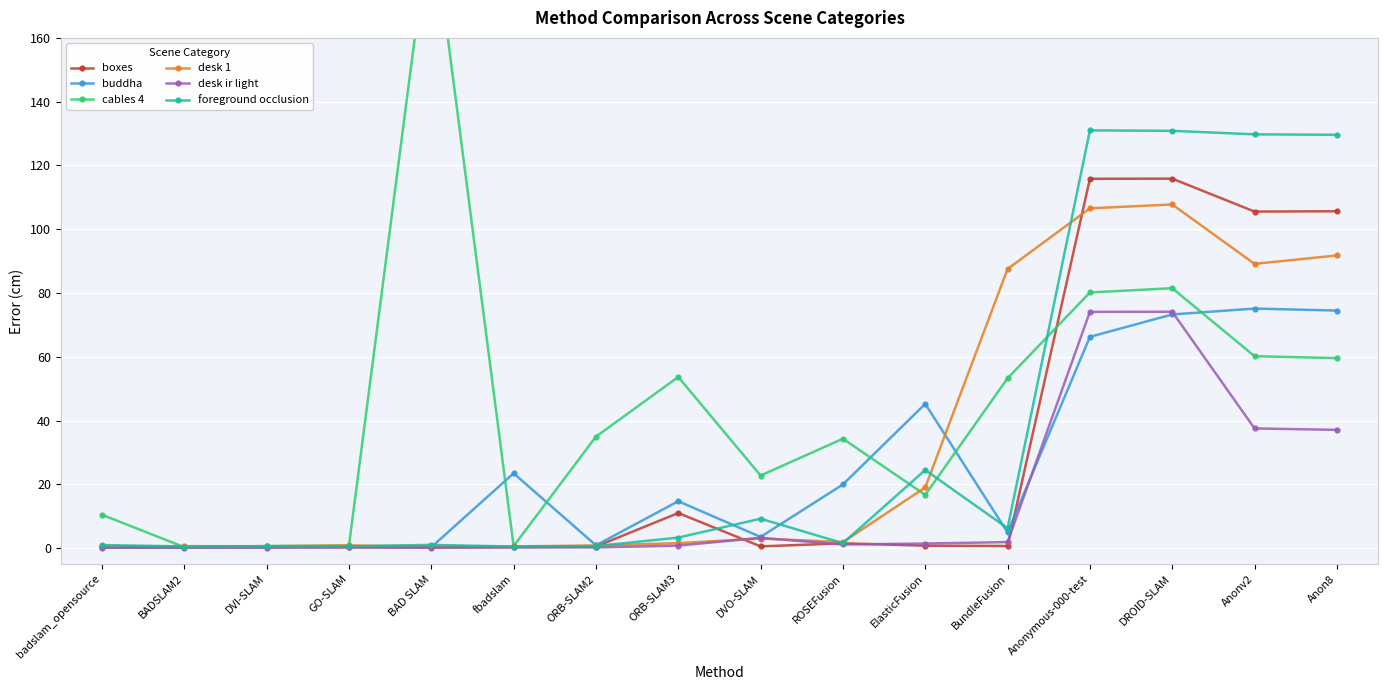

At how many categories does at least one series exceed 100?

5